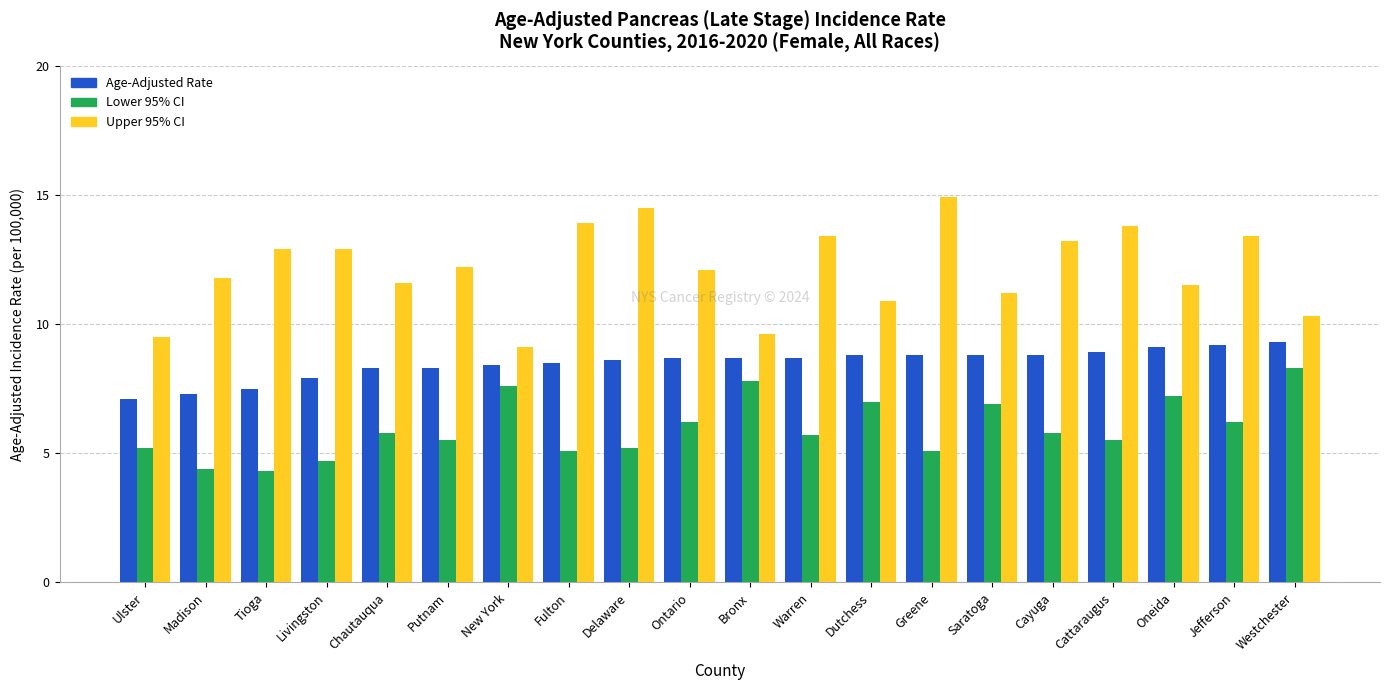

Reading left to right, list all the values displayed in this chart.

Age-Adjusted Rate: Ulster=7.1	Madison=7.3	Tioga=7.5	Livingston=7.9	Chautauqua=8.3	Putnam=8.3	New York=8.4	Fulton=8.5	Delaware=8.6	Ontario=8.7	Bronx=8.7	Warren=8.7	Dutchess=8.8	Greene=8.8	Saratoga=8.8	Cayuga=8.8	Cattaraugus=8.9	Oneida=9.1	Jefferson=9.2	Westchester=9.3
Lower 95% CI: Ulster=5.2	Madison=4.4	Tioga=4.3	Livingston=4.7	Chautauqua=5.8	Putnam=5.5	New York=7.6	Fulton=5.1	Delaware=5.2	Ontario=6.2	Bronx=7.8	Warren=5.7	Dutchess=7.0	Greene=5.1	Saratoga=6.9	Cayuga=5.8	Cattaraugus=5.5	Oneida=7.2	Jefferson=6.2	Westchester=8.3
Upper 95% CI: Ulster=9.5	Madison=11.8	Tioga=12.9	Livingston=12.9	Chautauqua=11.6	Putnam=12.2	New York=9.1	Fulton=13.9	Delaware=14.5	Ontario=12.1	Bronx=9.6	Warren=13.4	Dutchess=10.9	Greene=14.9	Saratoga=11.2	Cayuga=13.2	Cattaraugus=13.8	Oneida=11.5	Jefferson=13.4	Westchester=10.3